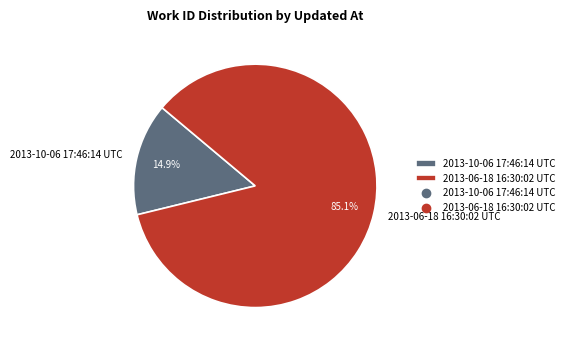

How many slices are in this pie chart?

2